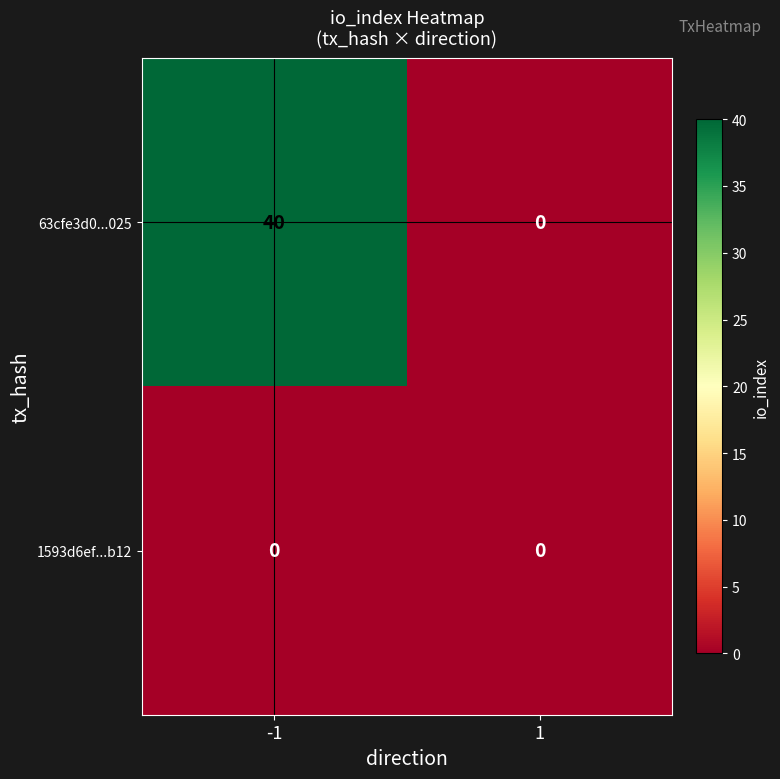

At which category is the sum across all series the highest?

-1